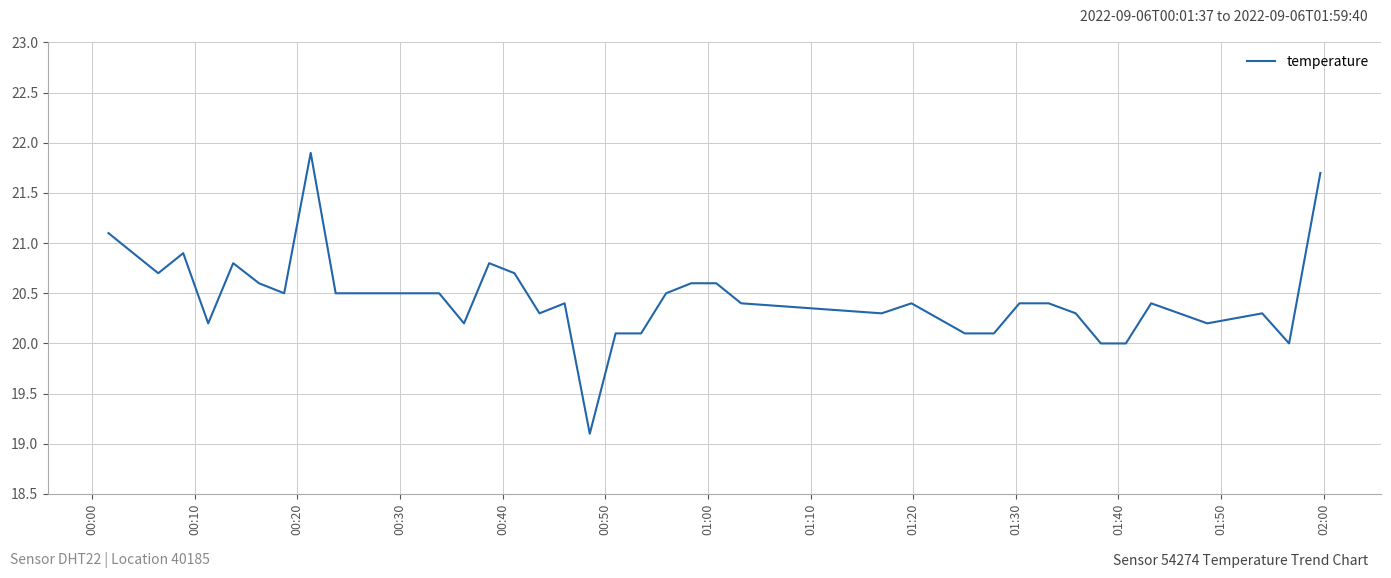

What is the smallest value displayed?

19.1